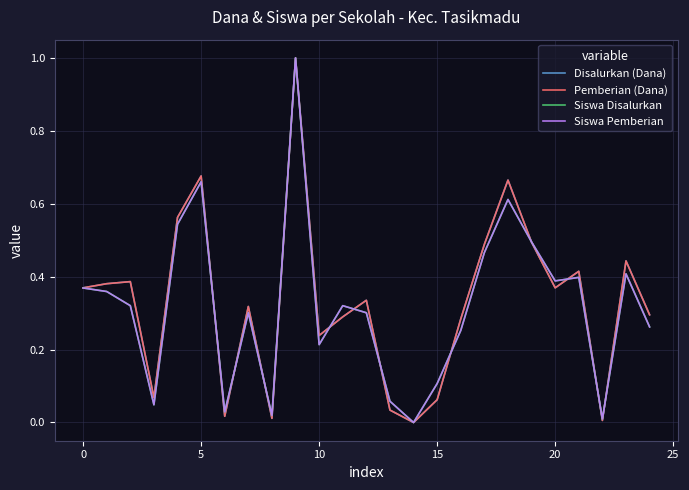

What is the difference between the maximum and minimum values in the Pemberian (Dana) series?

1.0